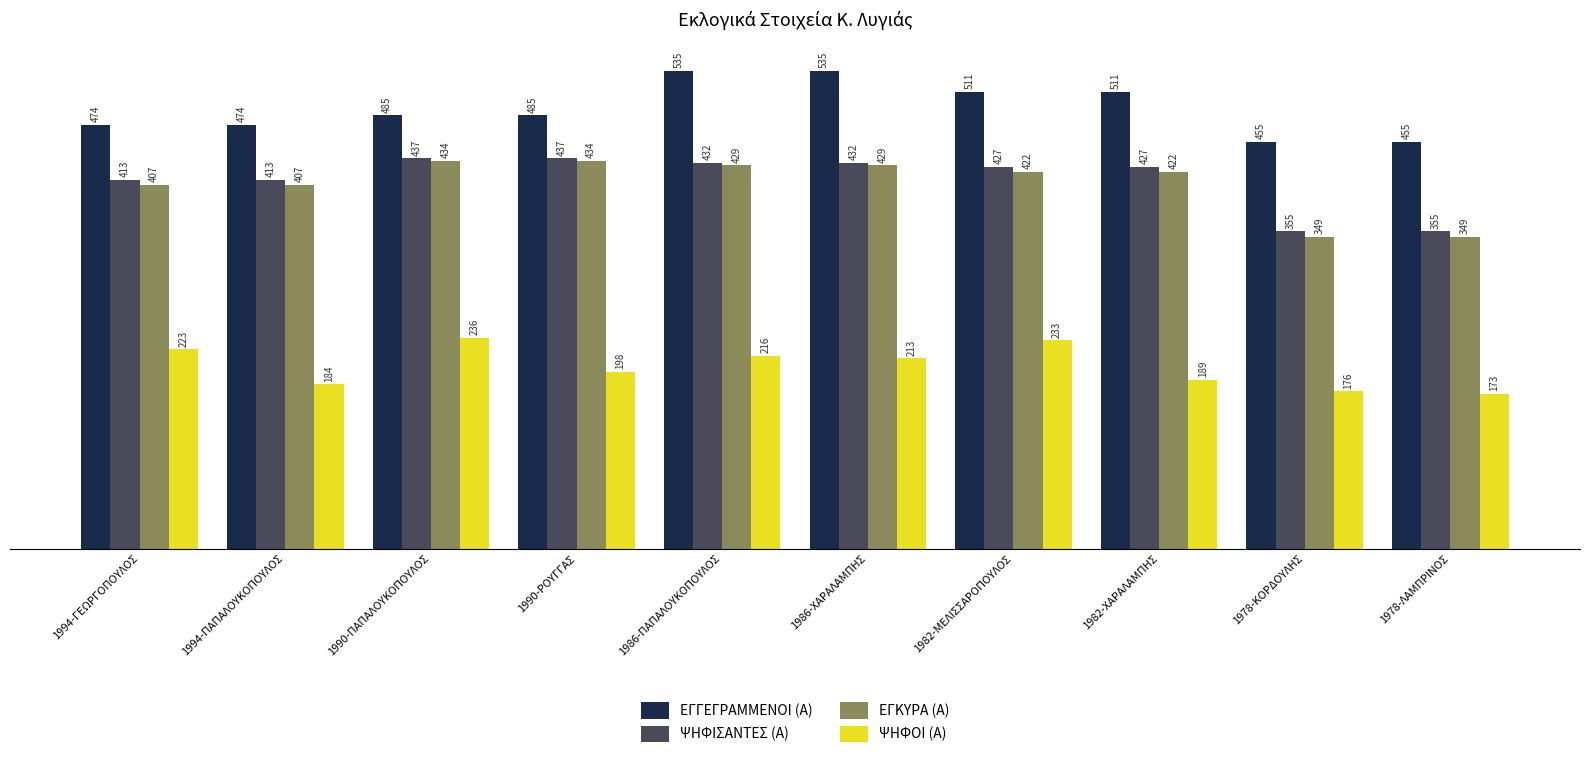

How many data points does each series have?

10